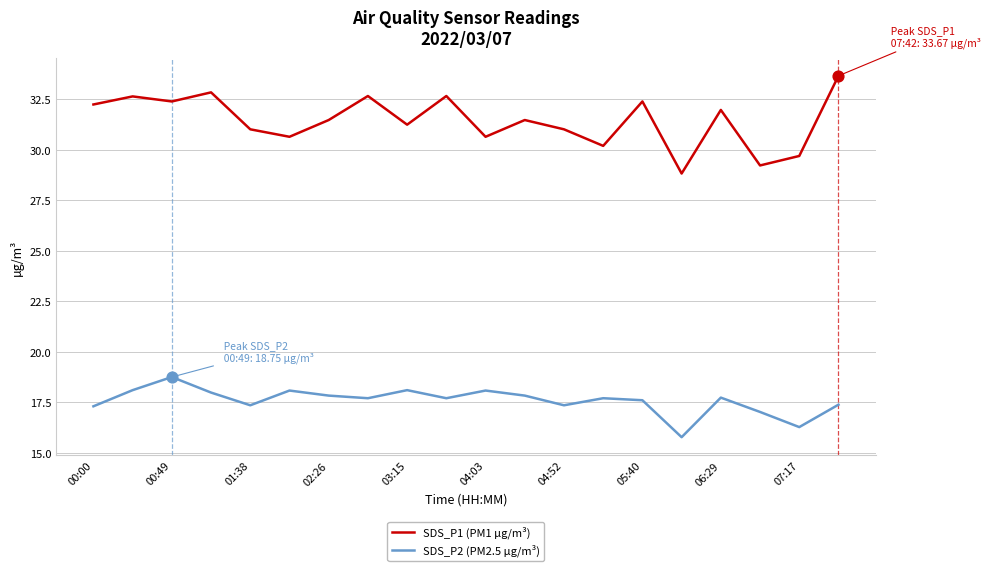

What are all the series names shown in the legend?

SDS_P1 (PM1 µg/m³), SDS_P2 (PM2.5 µg/m³)